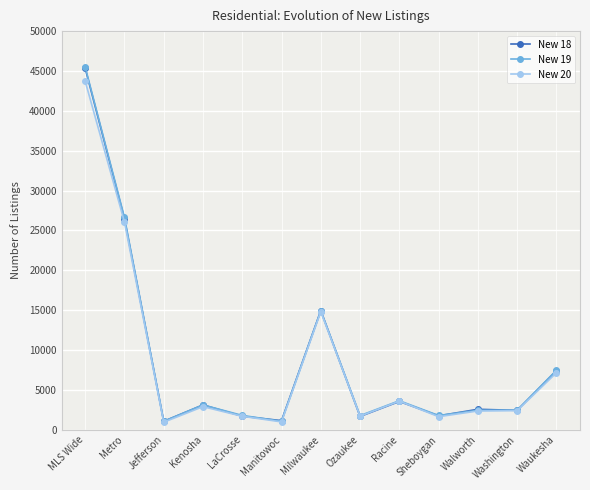

Where do New 18 and New 19 first cross each other?

Metro and Jefferson